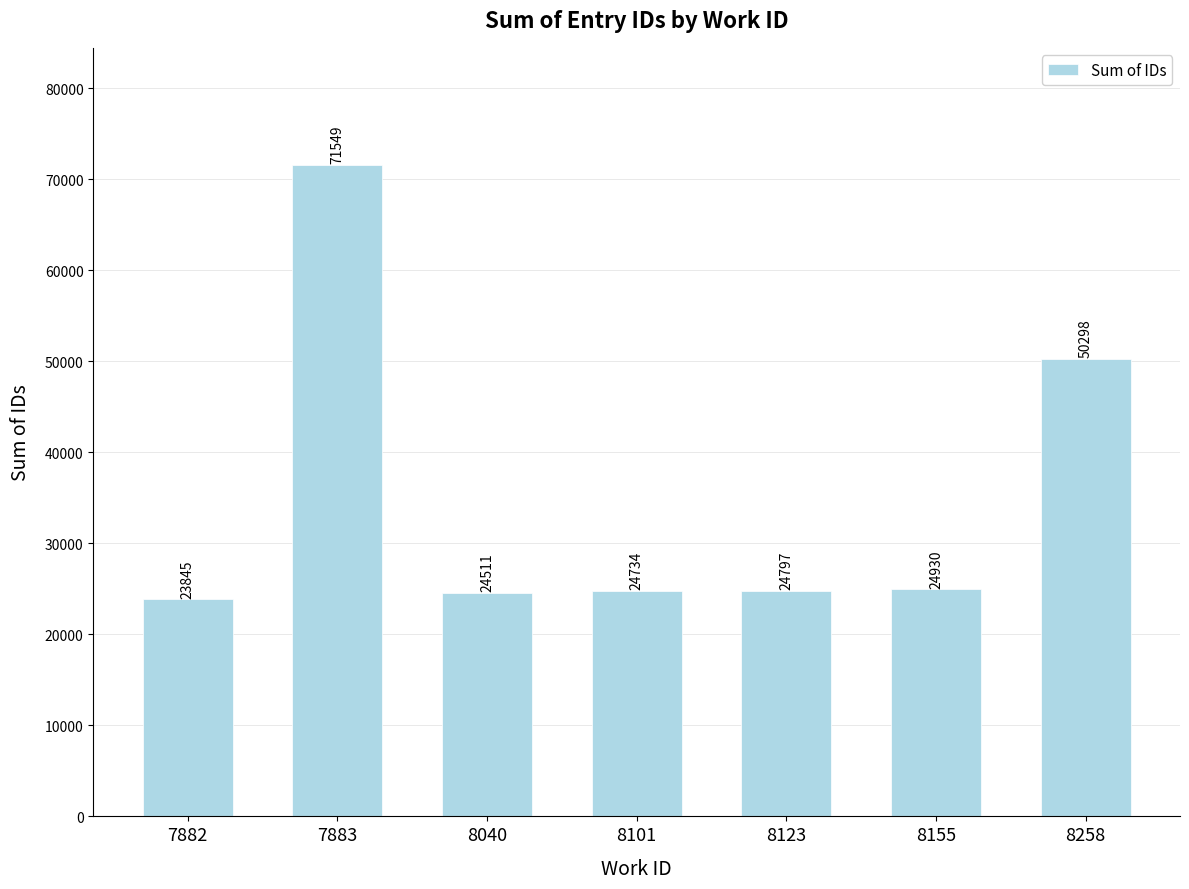

True or false: the data shows 36252 at 8155.

False